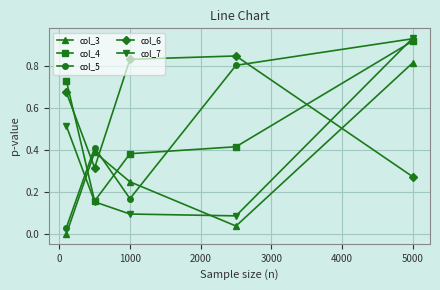

How many lines are shown in the chart?

5